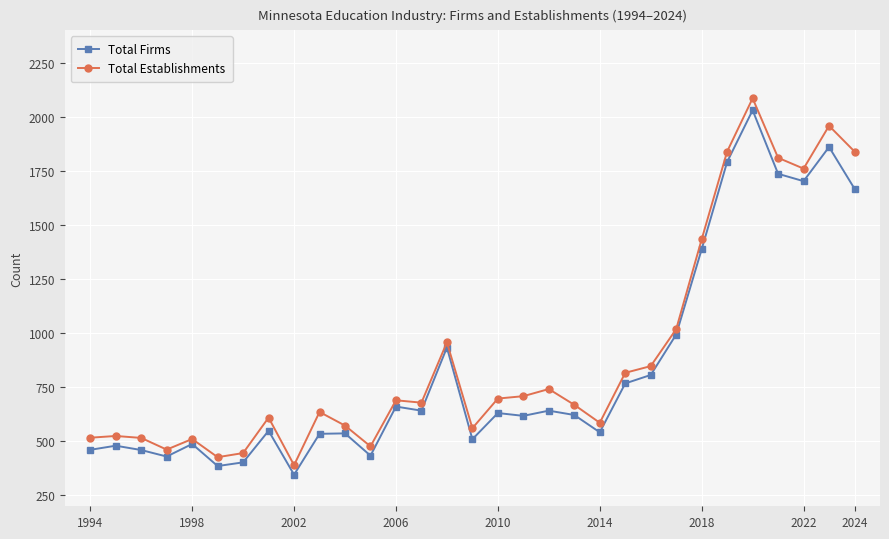

What is the minimum value shown in the chart?

346